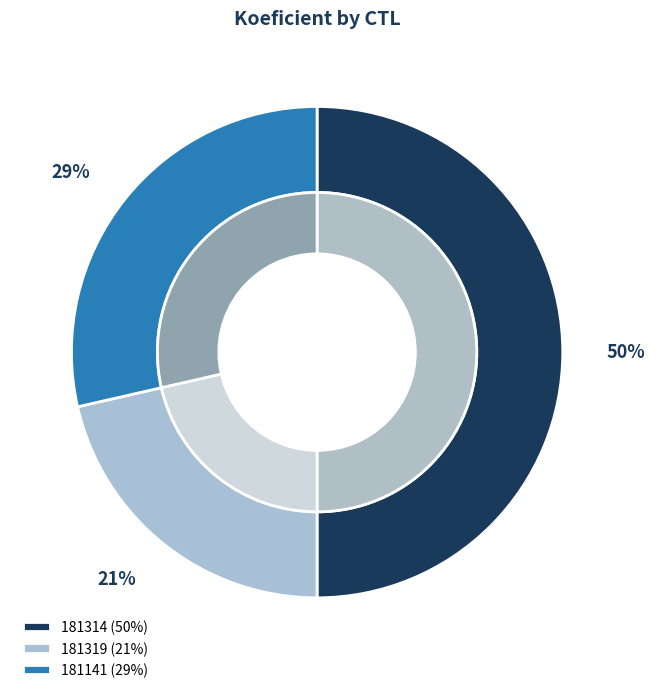

What portion of the pie excludes 181314?

50.0%